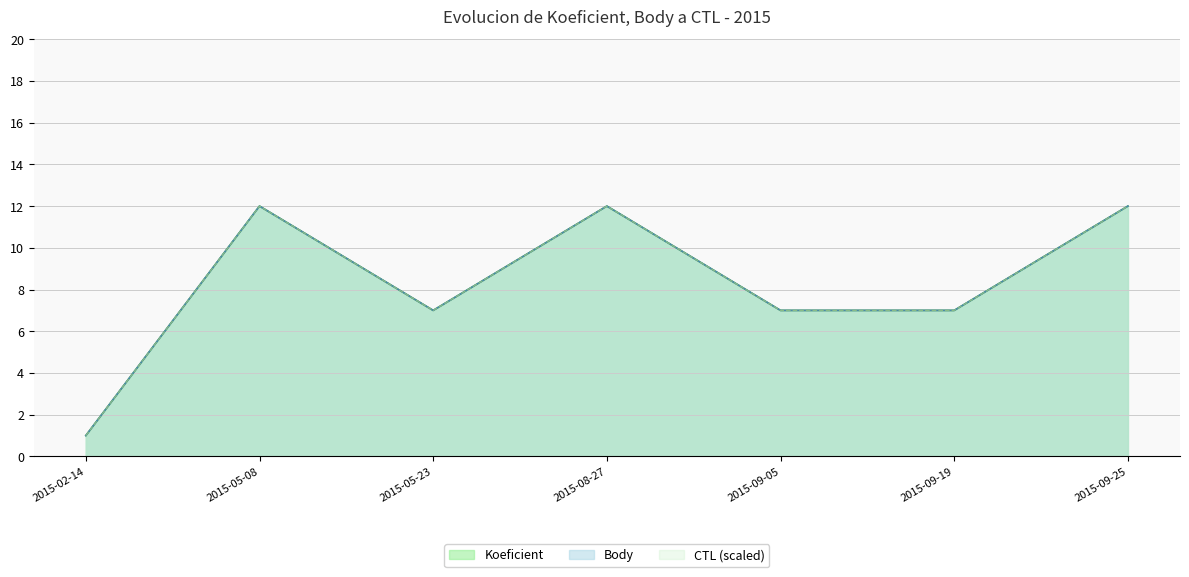

Which category has the highest value across all series?

2015-05-08